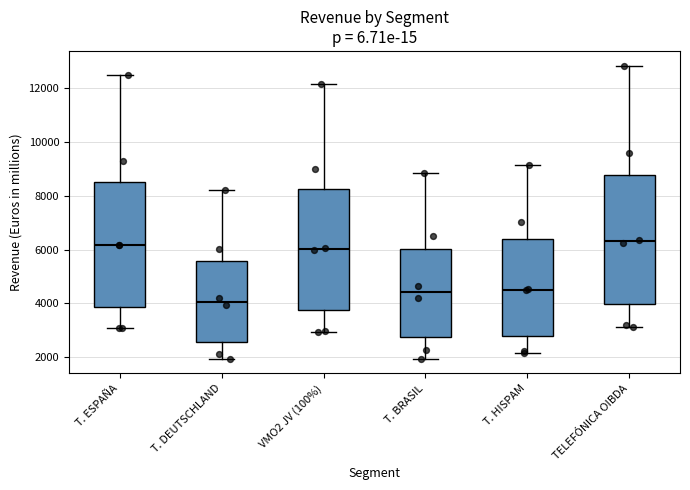

Reading left to right, transcribe this box plot: for each box, give where its median line is, the range the box spans, and where its two whiskers end, as read against the y-axis. The values are not printed on the chart, so give them approximately, as read against the axis.

T. ESPAÑA: median 6200, box 3800 to 8600, whiskers 3000 to 12400
T. DEUTSCHLAND: median 4000, box 2600 to 5600, whiskers 2000 to 8200
VMO2 JV (100%): median 6000, box 3800 to 8200, whiskers 3000 to 12200
T. BRASIL: median 4400, box 2800 to 6000, whiskers 2000 to 8800
T. HISPAM: median 4600, box 2800 to 6400, whiskers 2200 to 9200
TELEFÓNICA OIBDA: median 6400, box 4000 to 8800, whiskers 3200 to 12800